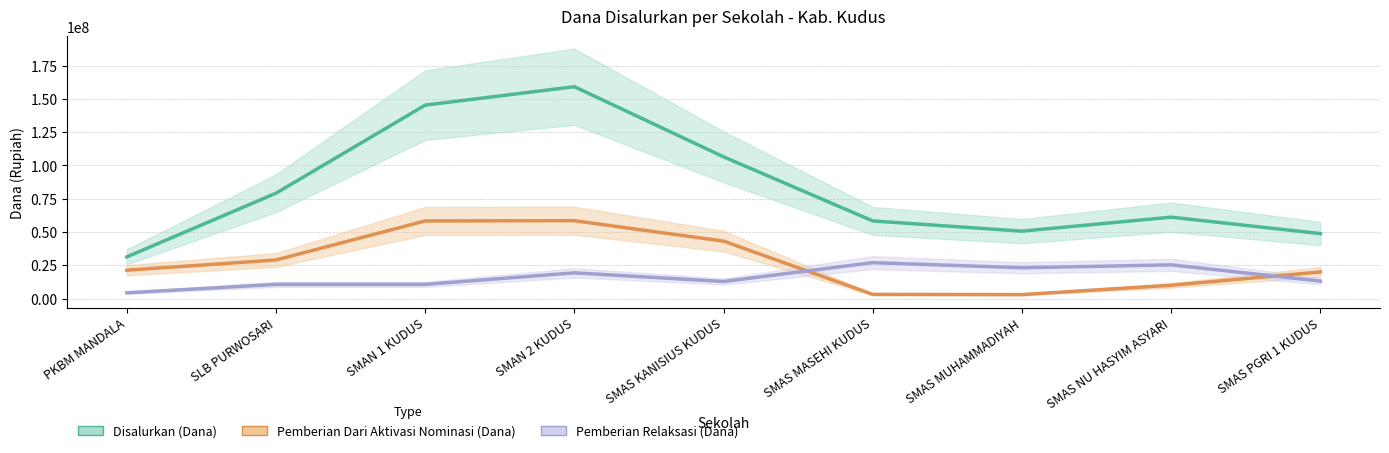

How many categories are shown in the chart?

9